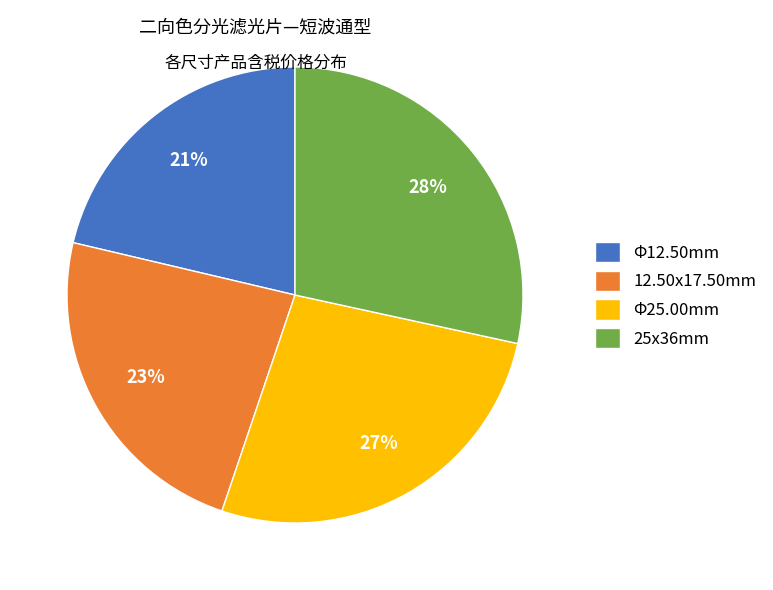

To the nearest percent, what percentage of the pie is Φ12.50mm?

21%